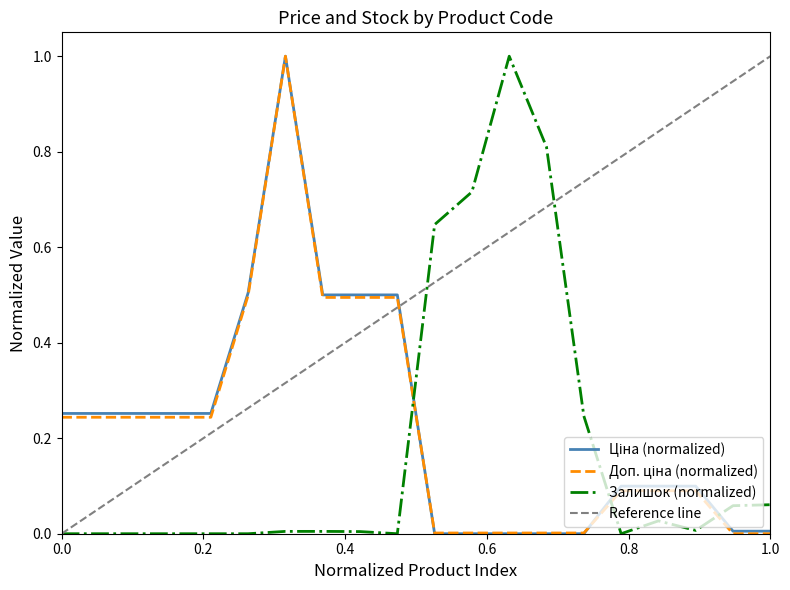

Does the chart have visible grid lines?

No